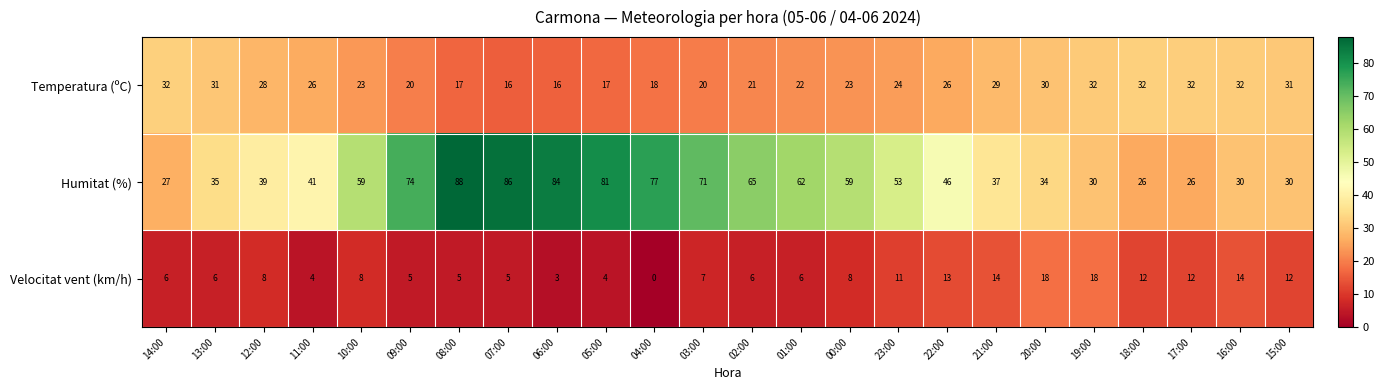

At which category does the chart reach its minimum across all series?

04:00